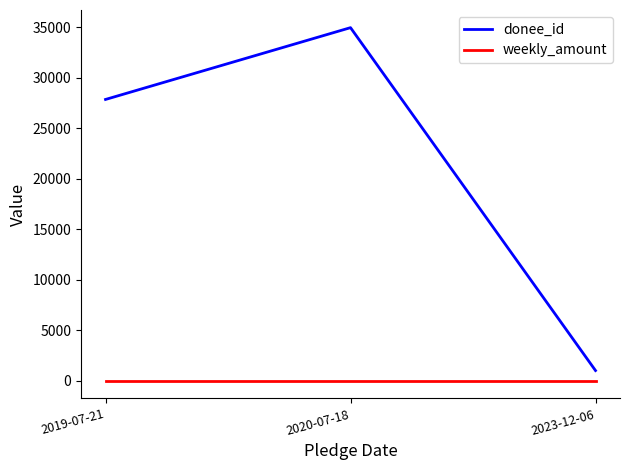

The value of donee_id at 2019-07-21 is 39507. True or false?

False